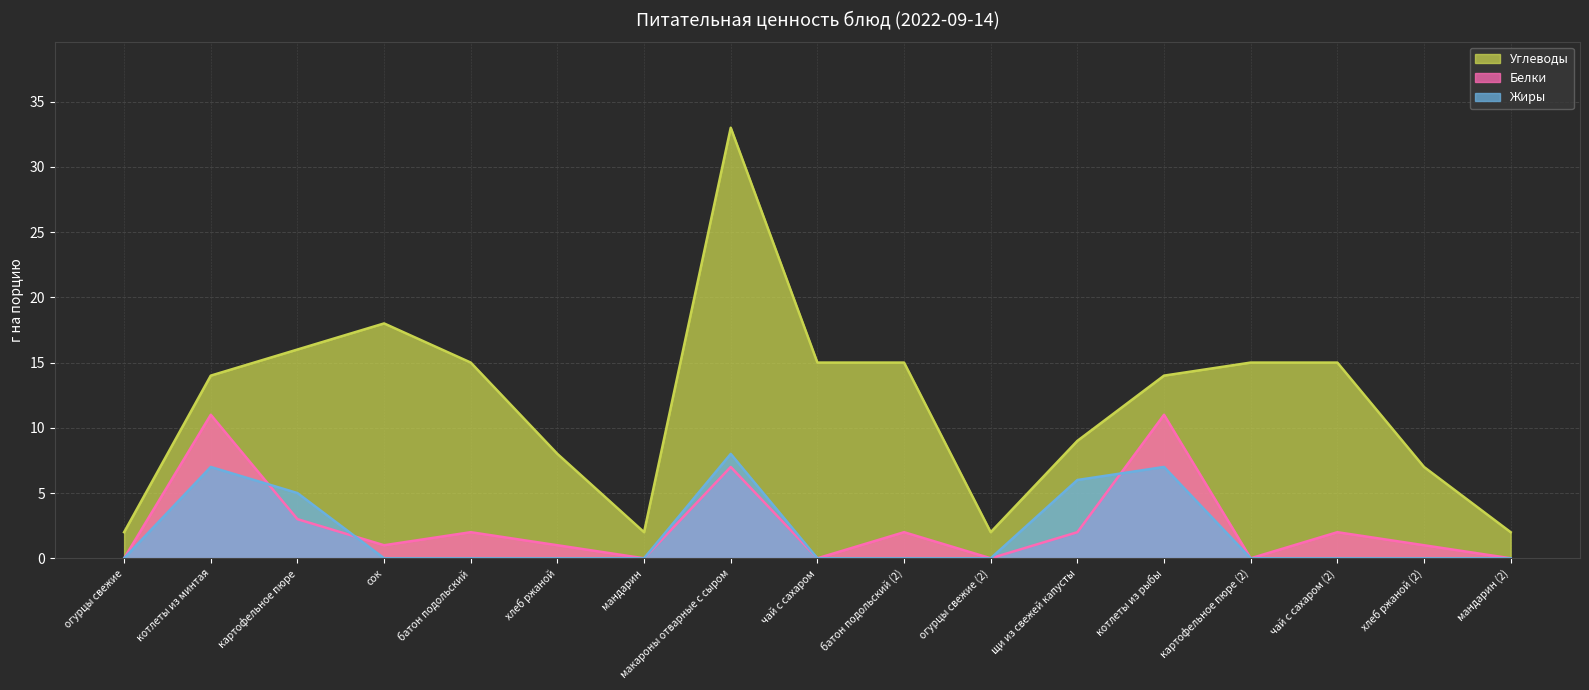

Reading left to right, what are all the values shown in this chart?

Углеводы: огурцы свежие=2	котлеты из минтая=14	картофельное пюре=16	сок=18	батон подольский=15	хлеб ржаной=8	мандарин=2	макароны отварные с сыром=33	чай с сахаром=15	батон подольский (2)=15	огурцы свежие (2)=2	щи из свежей капусты=9	котлеты из рыбы=14	картофельное пюре (2)=15	чай с сахаром (2)=15	хлеб ржаной (2)=7	мандарин (2)=2
Белки: огурцы свежие=0	котлеты из минтая=11	картофельное пюре=3	сок=1	батон подольский=2	хлеб ржаной=1	мандарин=0	макароны отварные с сыром=7	чай с сахаром=0	батон подольский (2)=2	огурцы свежие (2)=0	щи из свежей капусты=2	котлеты из рыбы=11	картофельное пюре (2)=0	чай с сахаром (2)=2	хлеб ржаной (2)=1	мандарин (2)=0
Жиры: огурцы свежие=0	котлеты из минтая=7	картофельное пюре=5	сок=0	батон подольский=0	хлеб ржаной=0	мандарин=0	макароны отварные с сыром=8	чай с сахаром=0	батон подольский (2)=0	огурцы свежие (2)=0	щи из свежей капусты=6	котлеты из рыбы=7	картофельное пюре (2)=0	чай с сахаром (2)=0	хлеб ржаной (2)=0	мандарин (2)=0